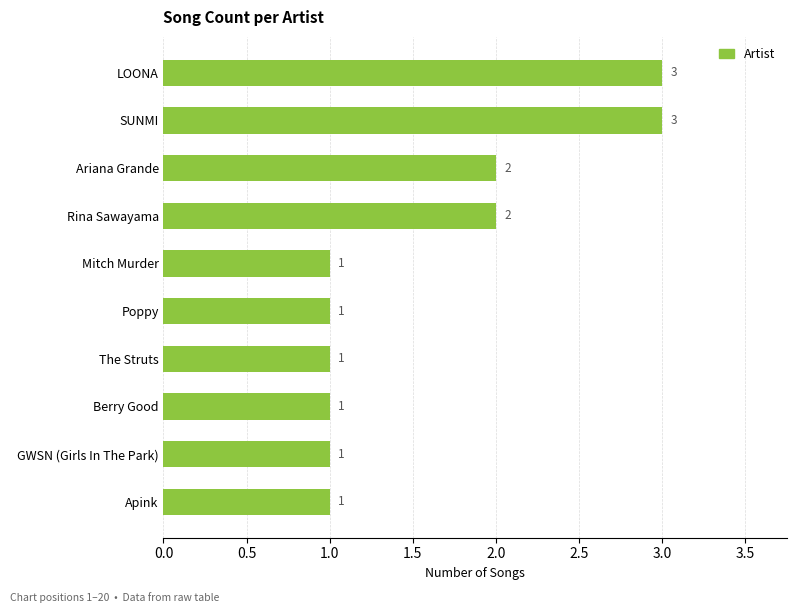

What is the greatest value displayed?

3